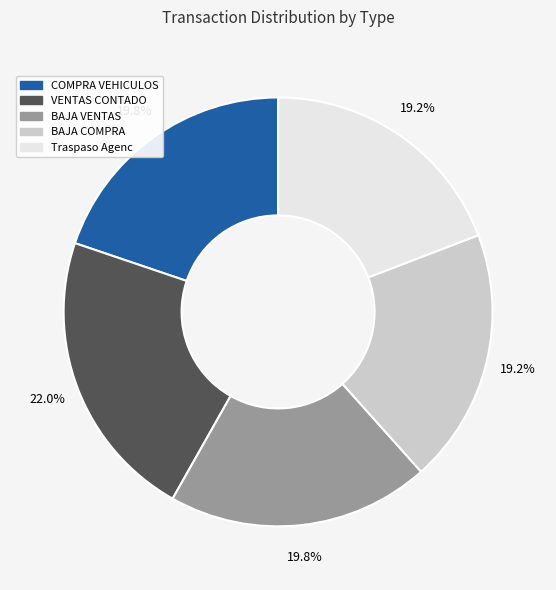

Is there a majority slice in this chart?

No